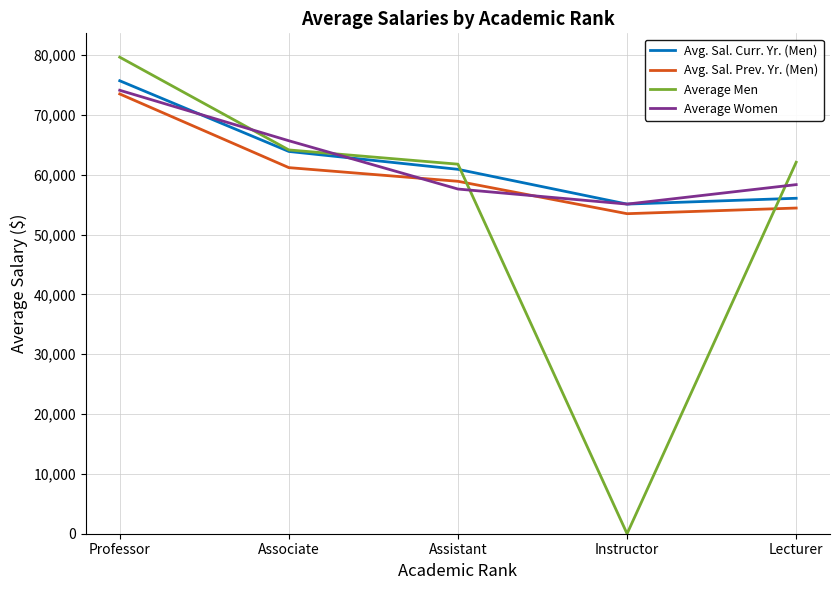

Where is the first local minimum for Avg. Sal. Curr. Yr. (Men)?

Instructor